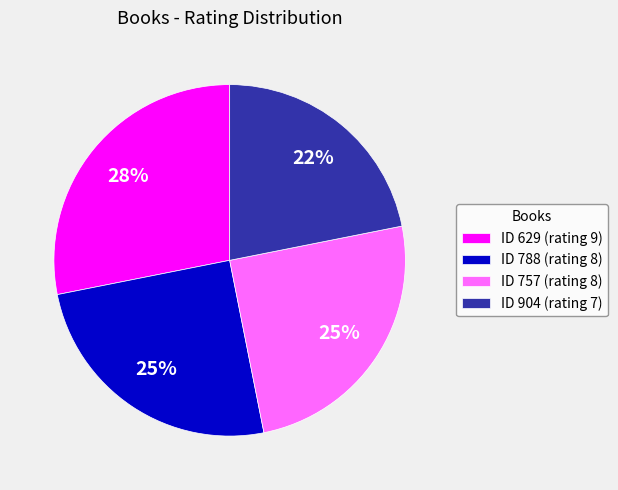

How many slices are in this pie chart?

4